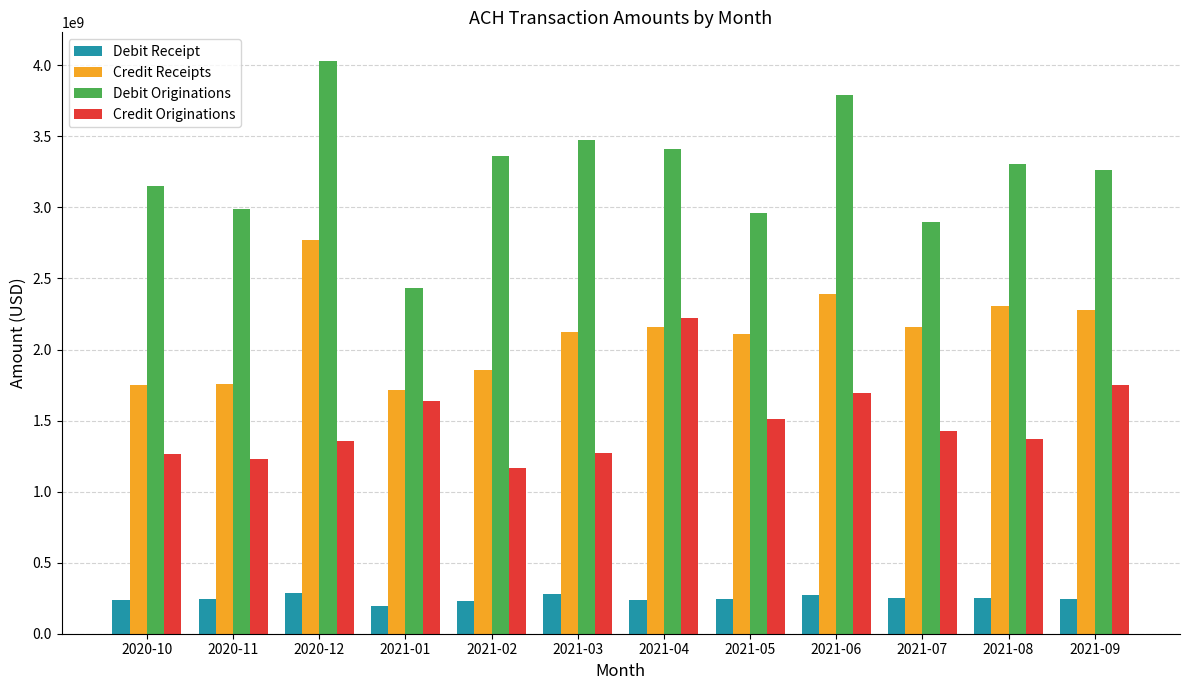

What are all the series names shown in the legend?

Debit Receipt, Credit Receipts, Debit Originations, Credit Originations